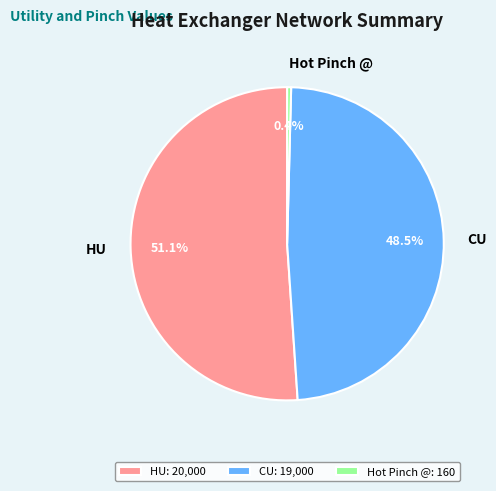

Rank the categories by value from lowest to highest.

Hot Pinch @, CU, HU